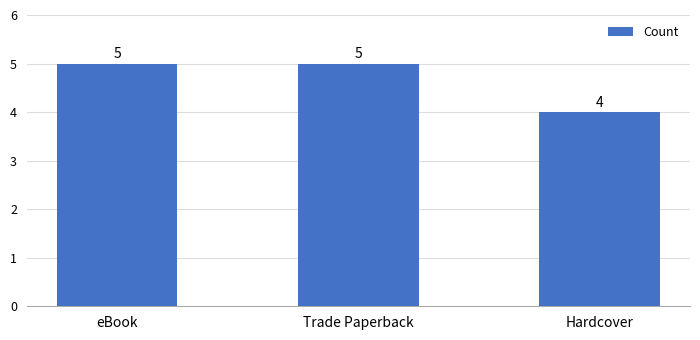

How many values are below 5?

1